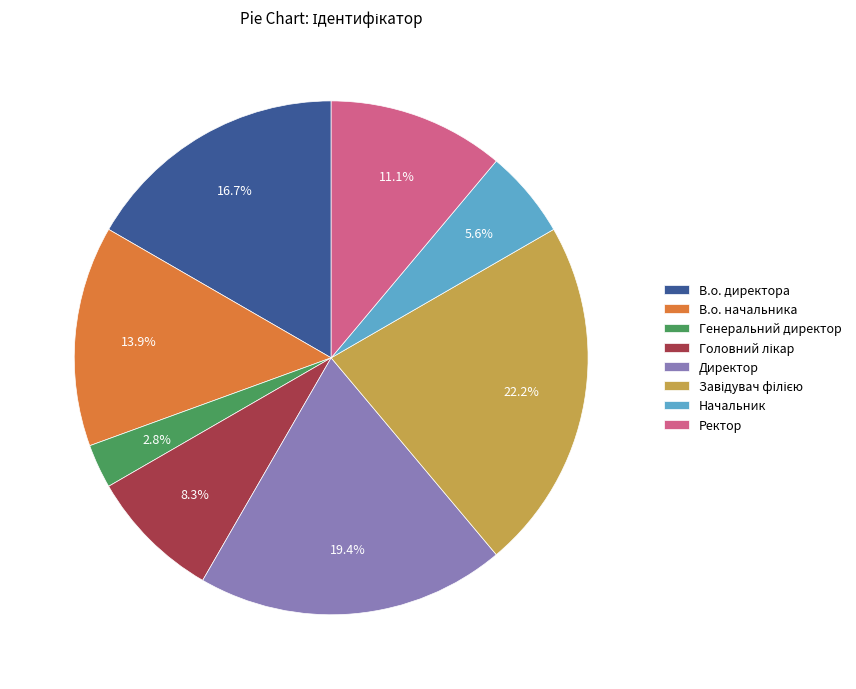

Is В.о. директора the majority of the pie?

No